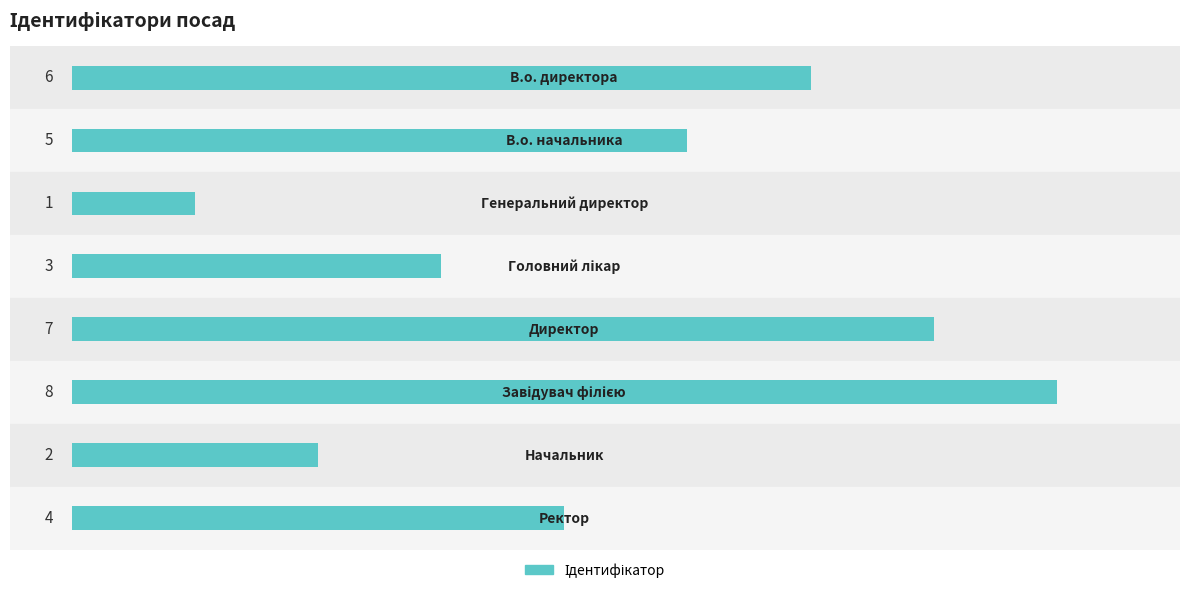

What is the sum of all values?

36